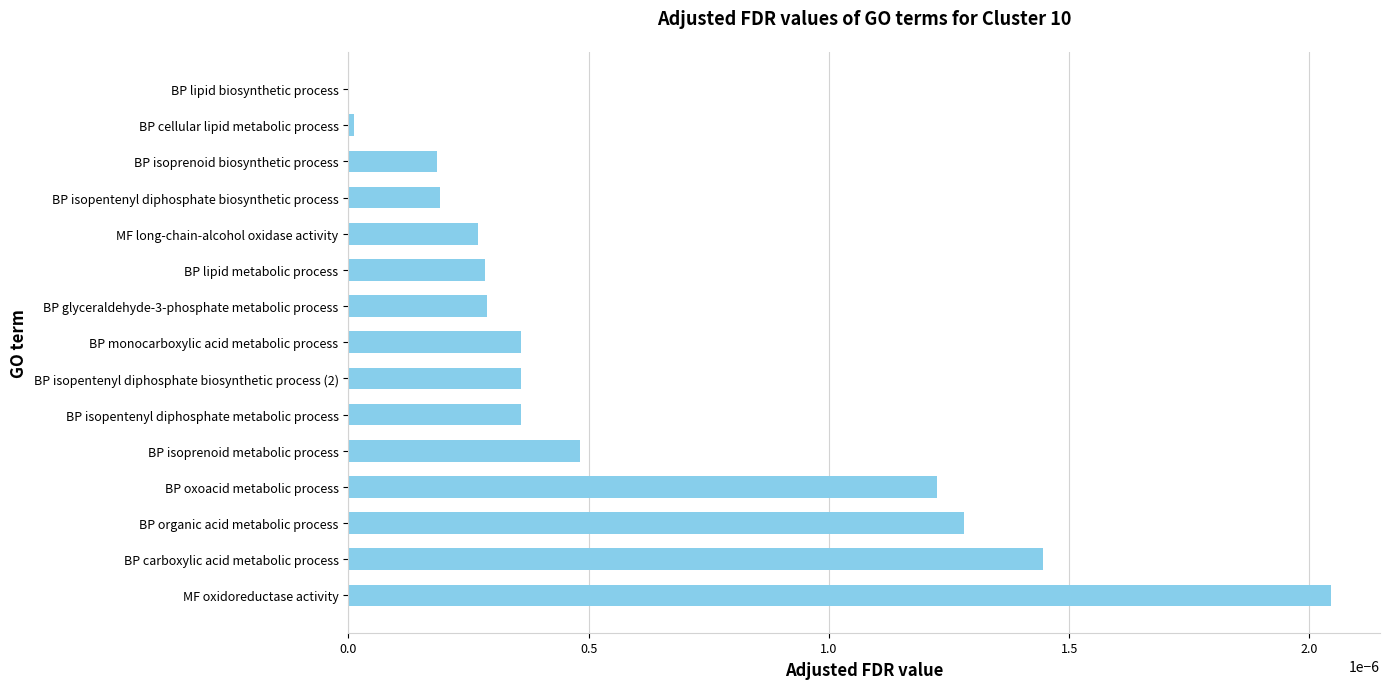

At which category does the chart reach its peak across all series?

MF oxidoreductase activity